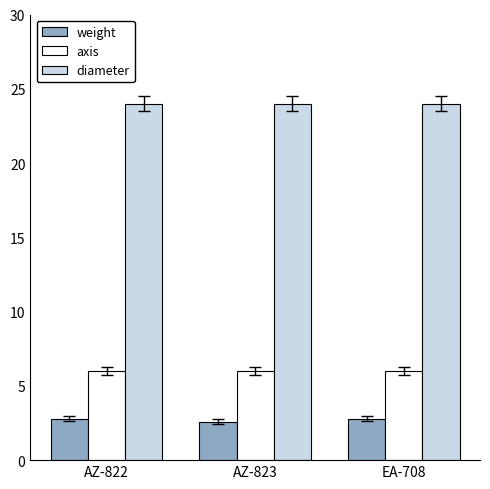

Reading left to right, extract all data points from this chart.

weight: AZ-822=2.8	AZ-823=2.6	EA-708=2.8
axis: AZ-822=6.0	AZ-823=6.0	EA-708=6.0
diameter: AZ-822=24.0	AZ-823=24.0	EA-708=24.0